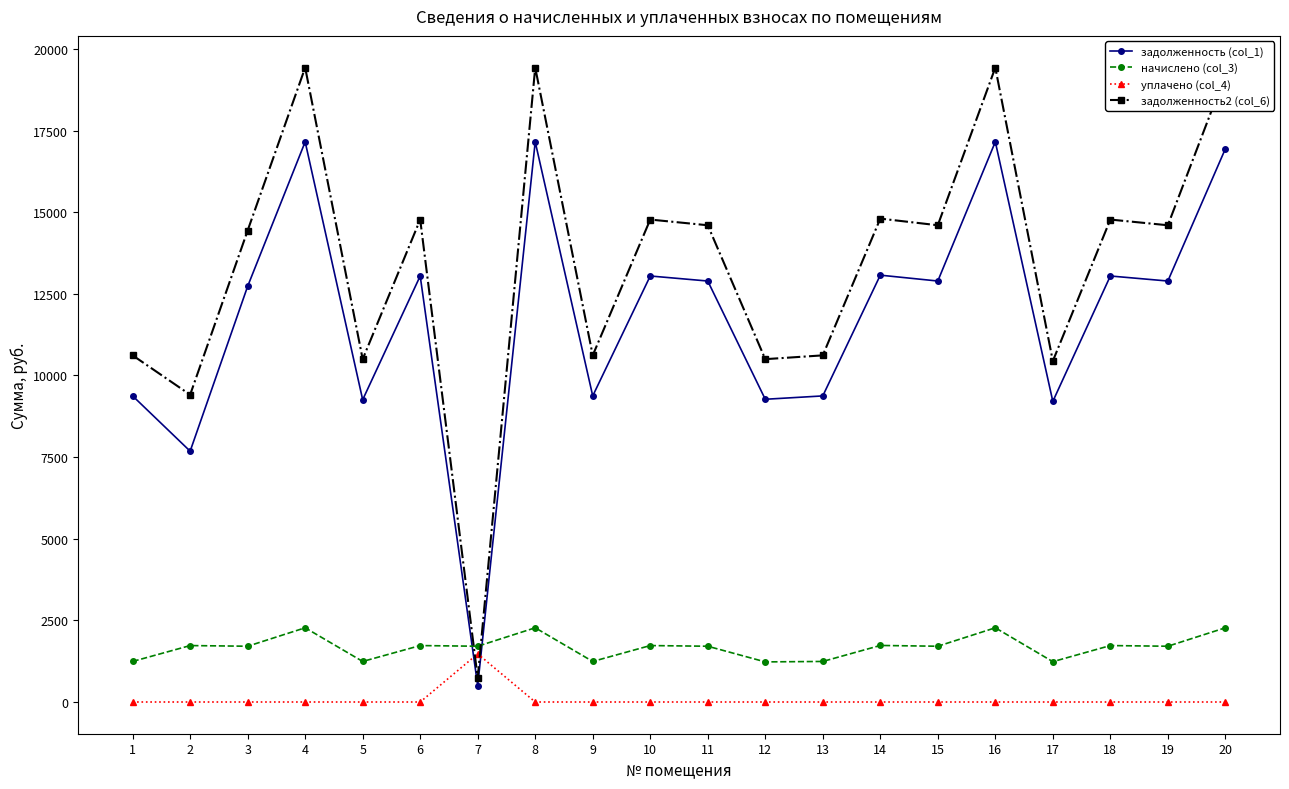

Is it true that начислено (col_3) equals 1241.8 at 5?

True